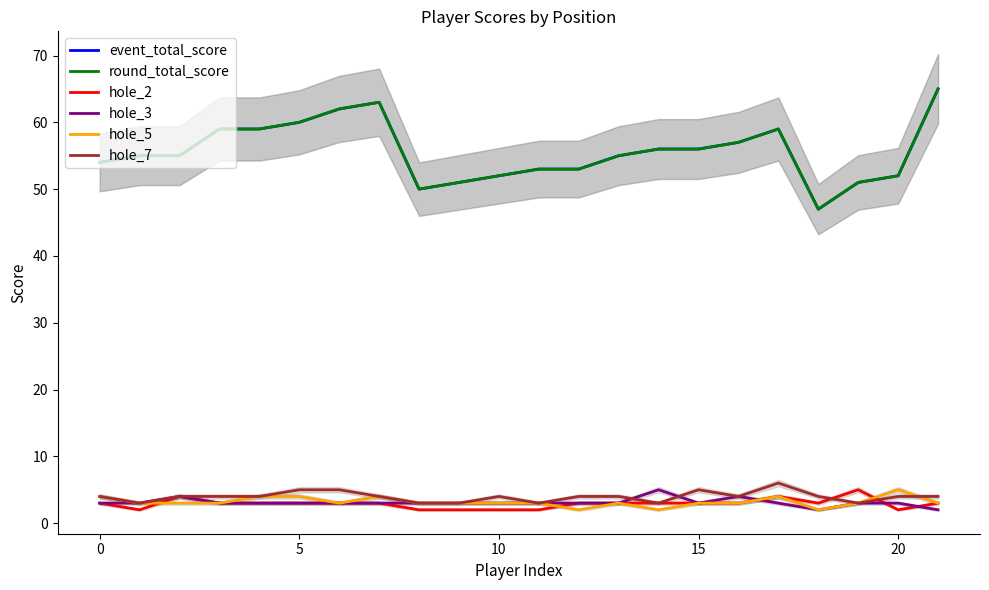

At 7, list the series in order from largest to smallest.

event_total_score, round_total_score, hole_5, hole_7, hole_2, hole_3